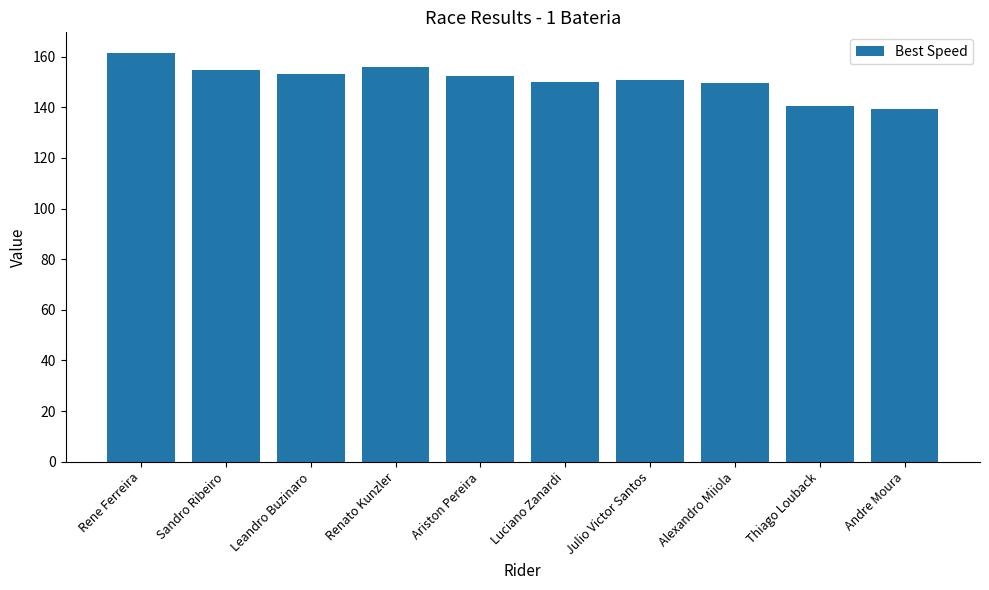

Count the number of data series in this chart.

1